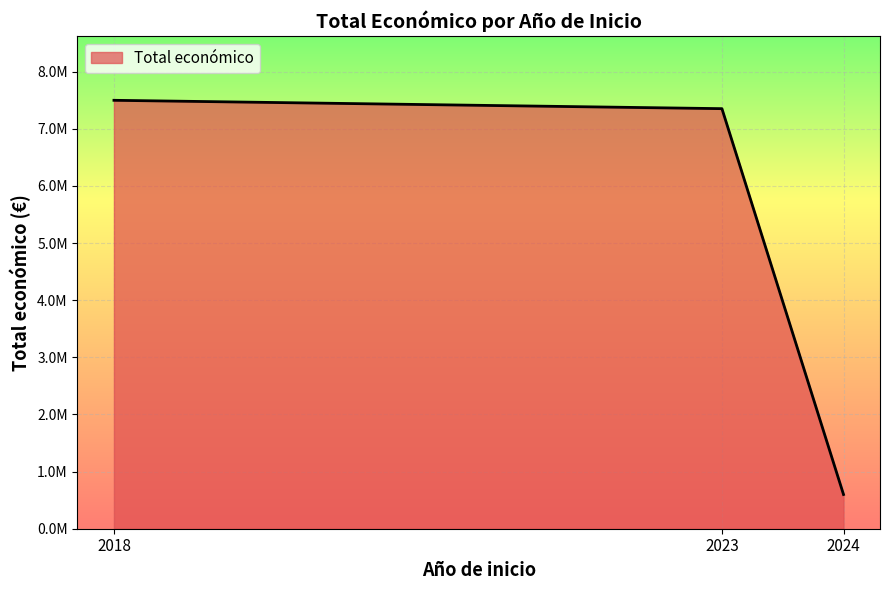

The chart shows a value of 7352422 at 2023. True or false?

True